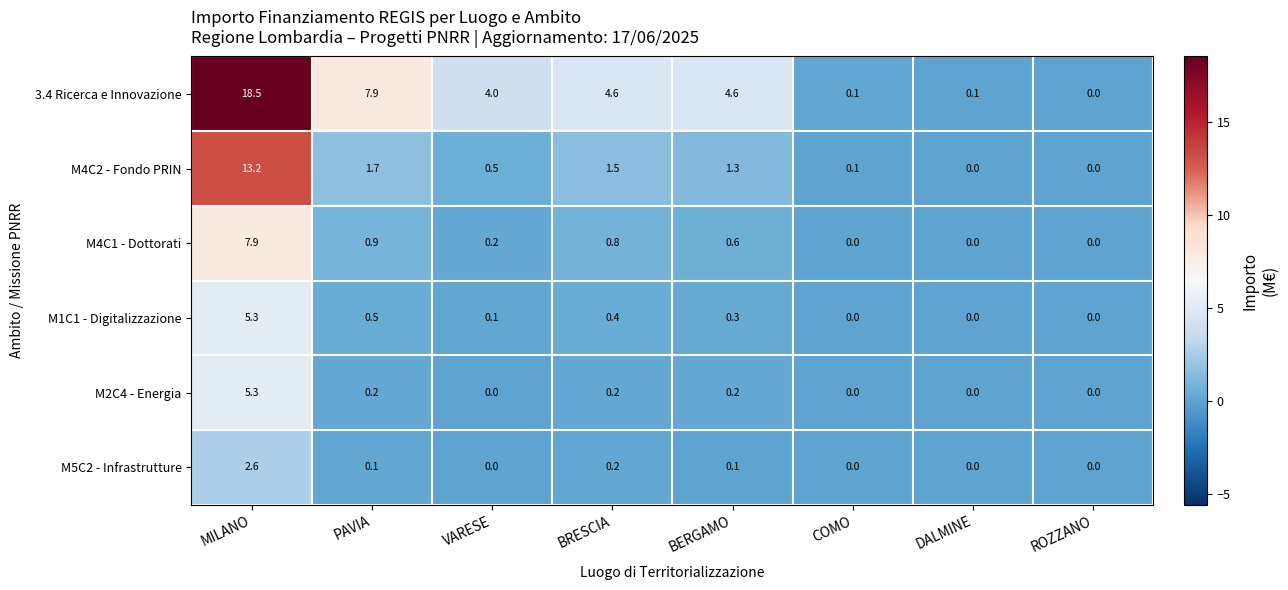

What is the greatest value displayed?

18.5